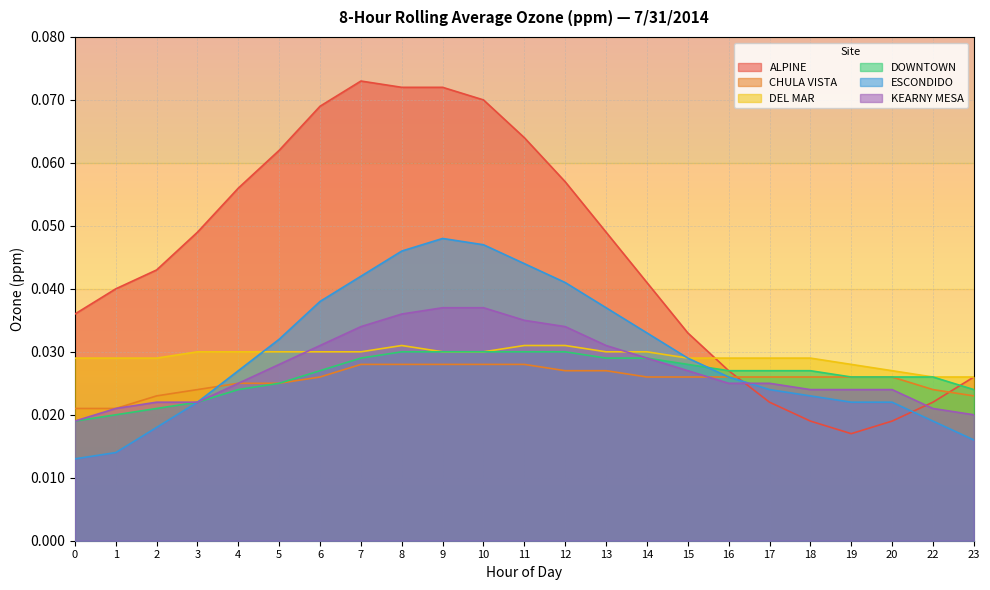

The ESCONDIDO series shows 0.0 at 16. True or false?

False